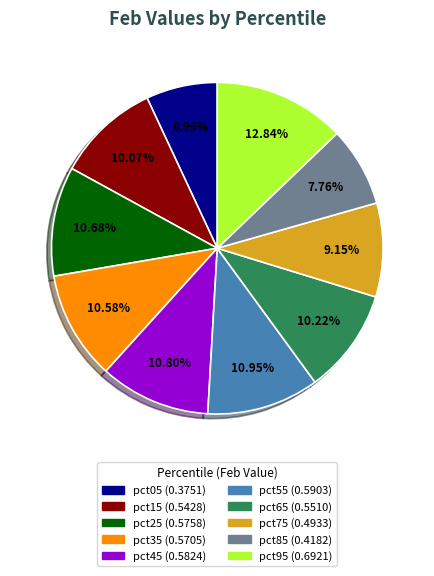

To the nearest percent, what portion does pct15 represent?

10%